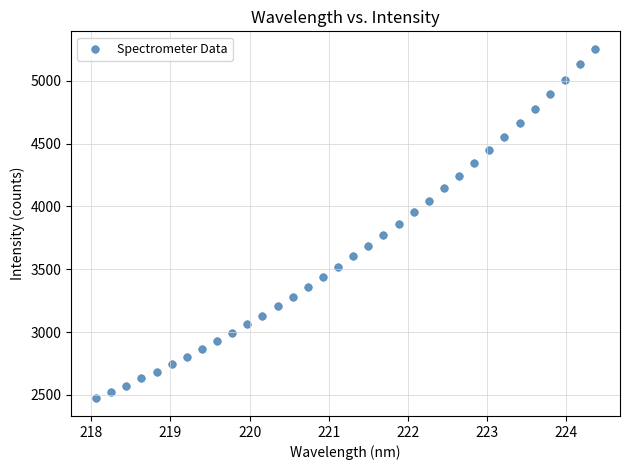

What is the range of Y values (max minus min)?

2782.7